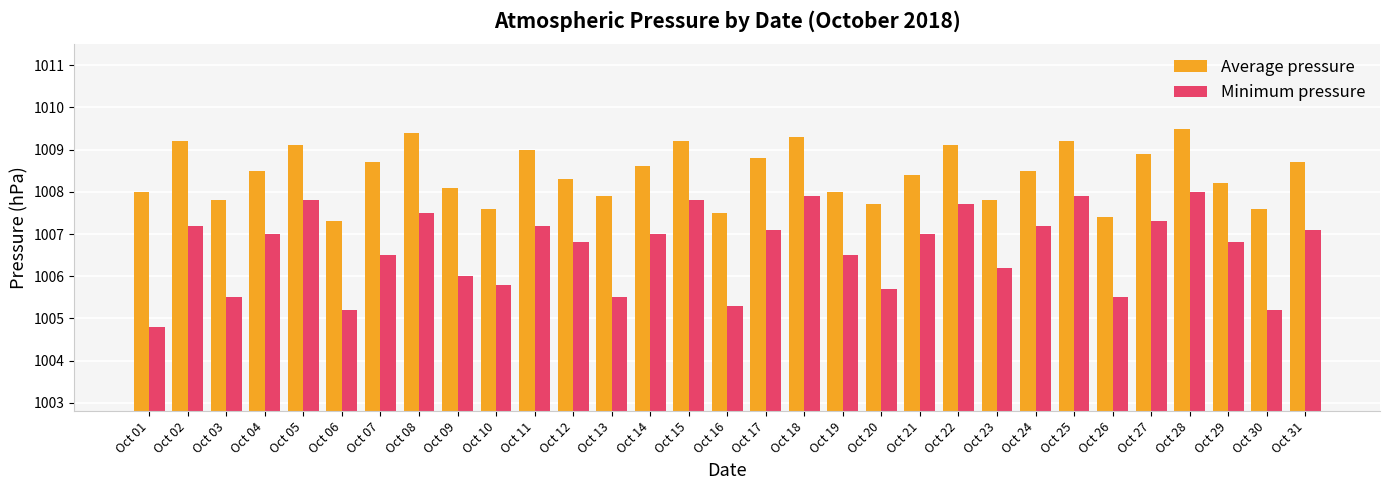

Read the Minimum pressure value at Oct 17.

1007.1